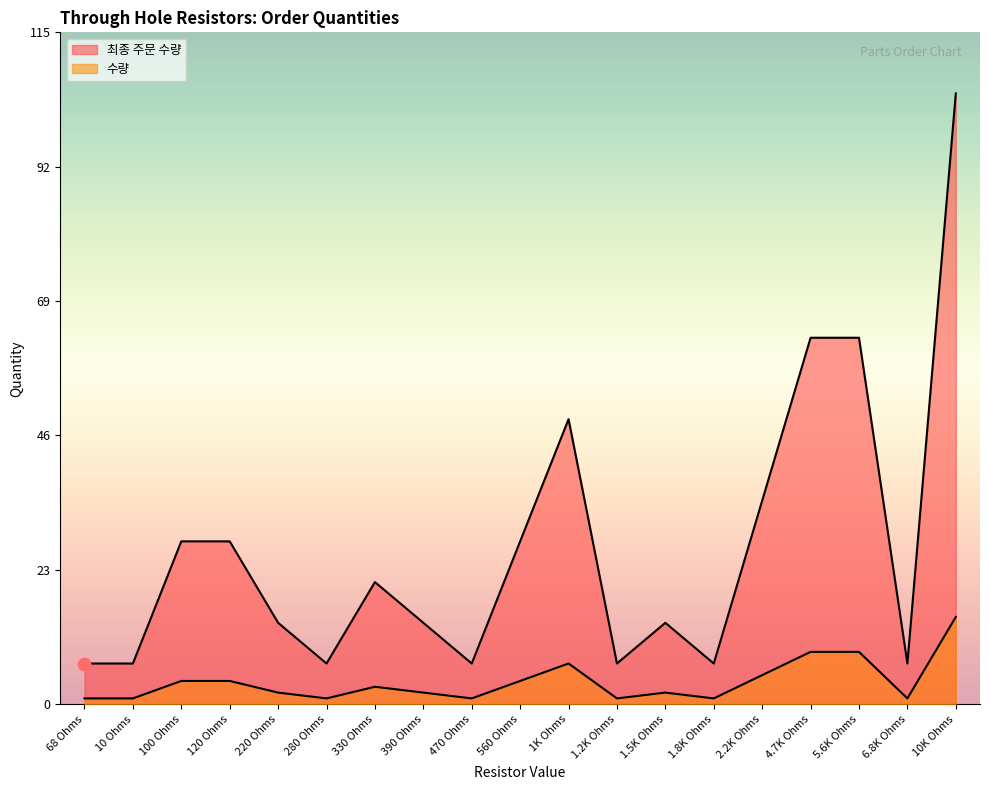

At how many categories does at least one series exceed 73?

1